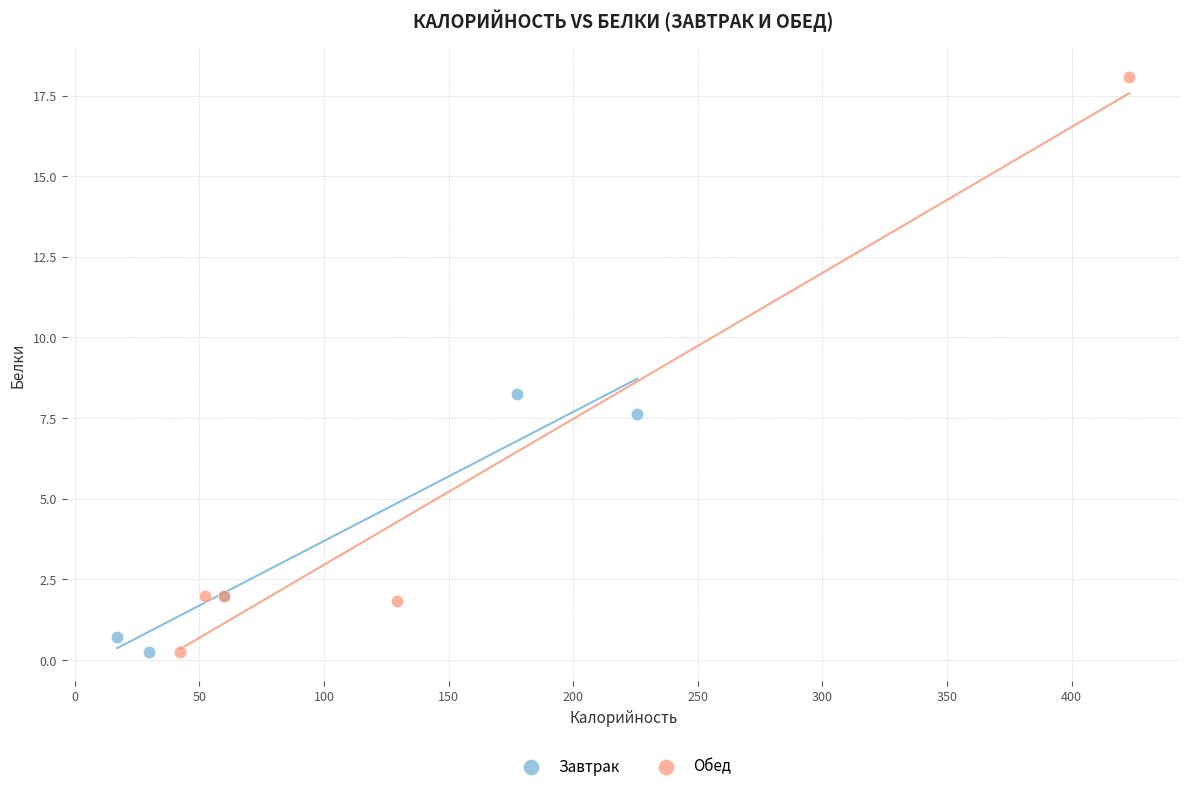

Which series has the largest Y range (max minus min)?

Обед